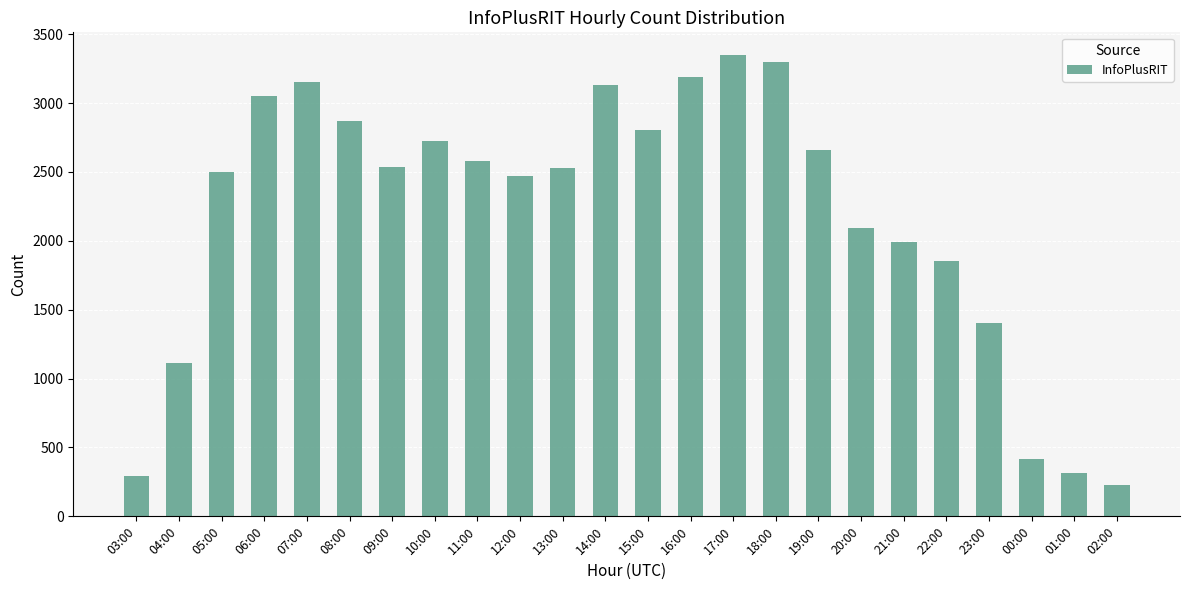

What is the difference between the second highest and minimum values?

3070